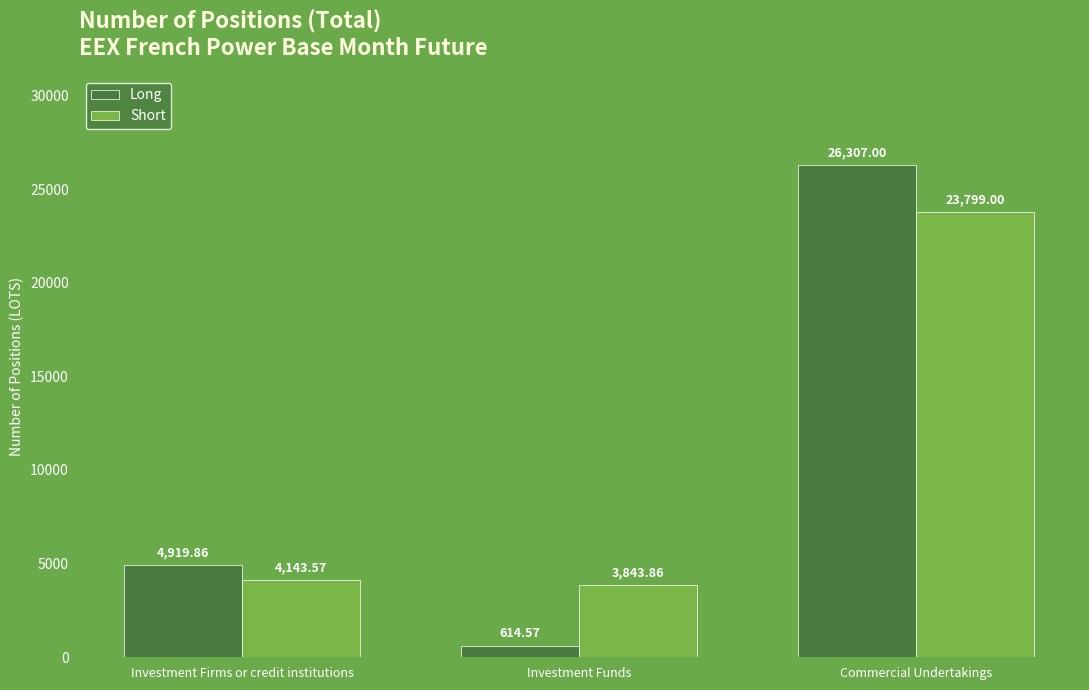

Which category has the lowest value in the Short series?

Investment Funds